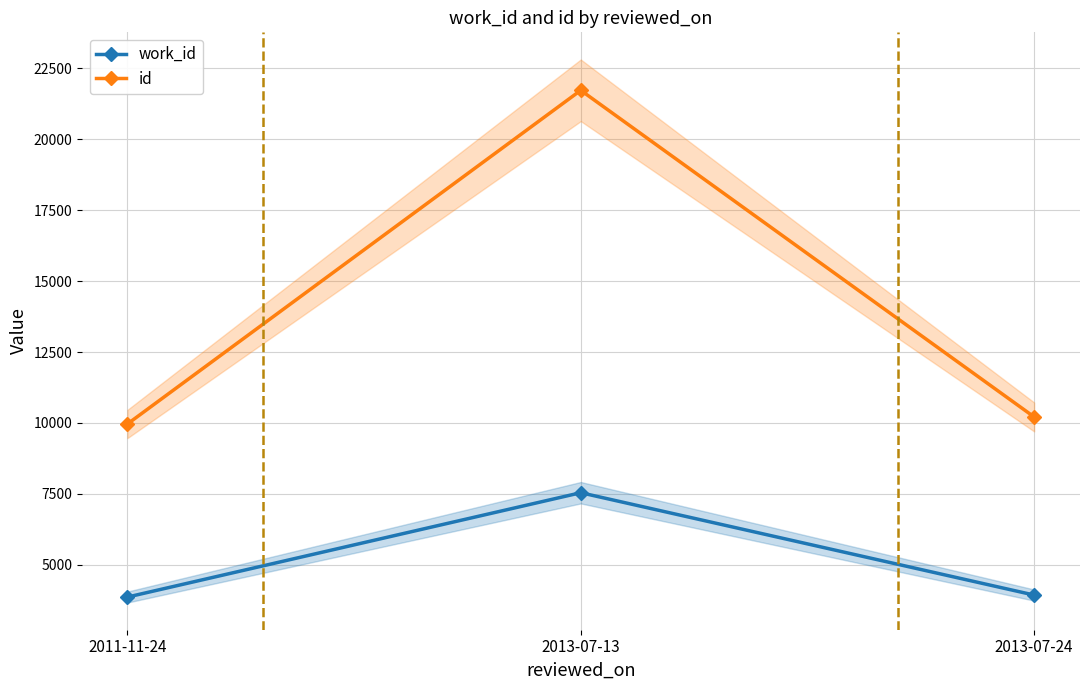

Where is work_id nearest to the value 5704?

2013-07-24